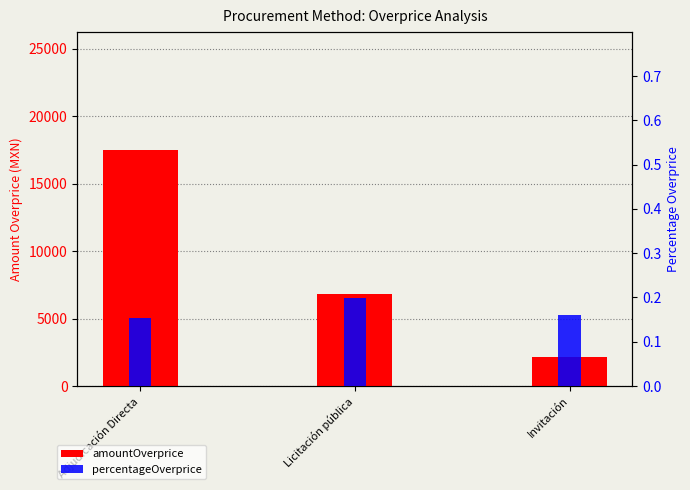

List the series in order of their overall mean, highest first.

amountOverprice, percentageOverprice